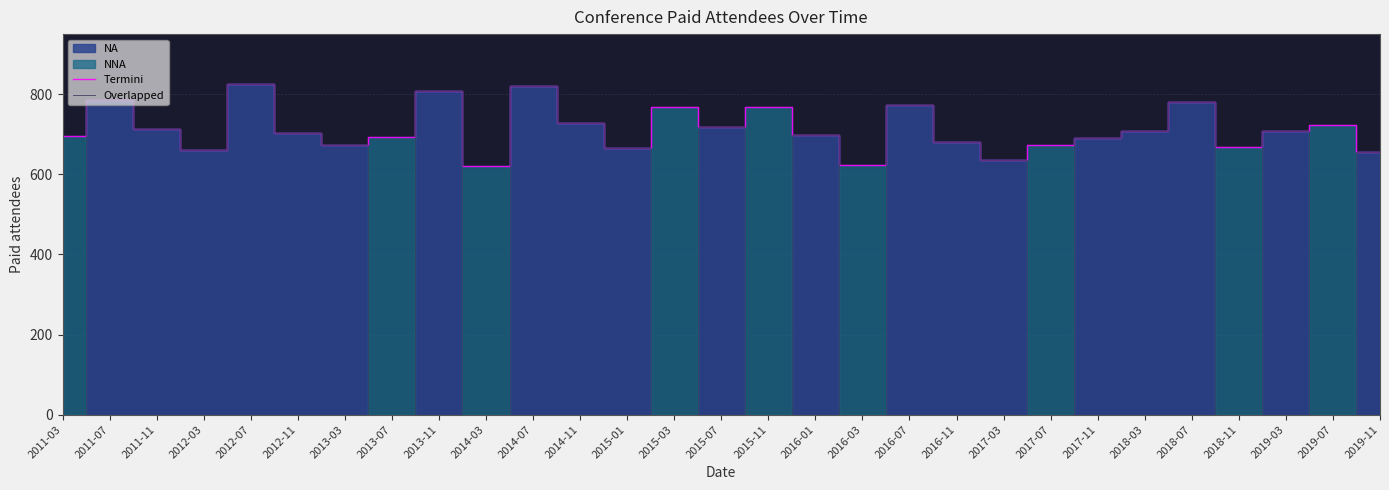

True or false: Termini and Overlapped intersect in this chart.

False